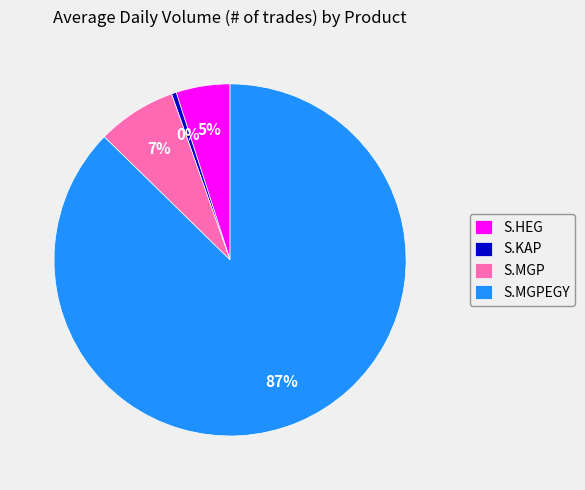

What is the smallest slice in the pie chart?

S.KAP